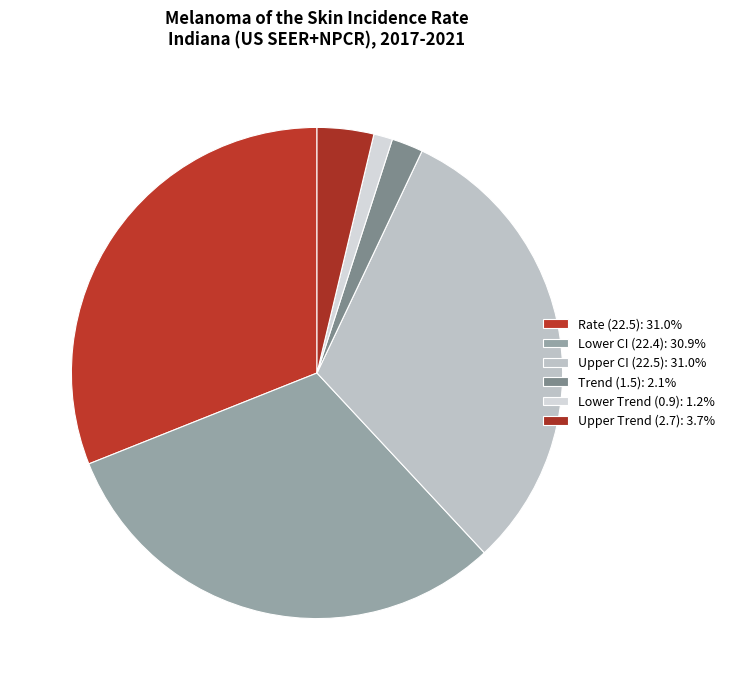

How many segments does this pie chart have?

6